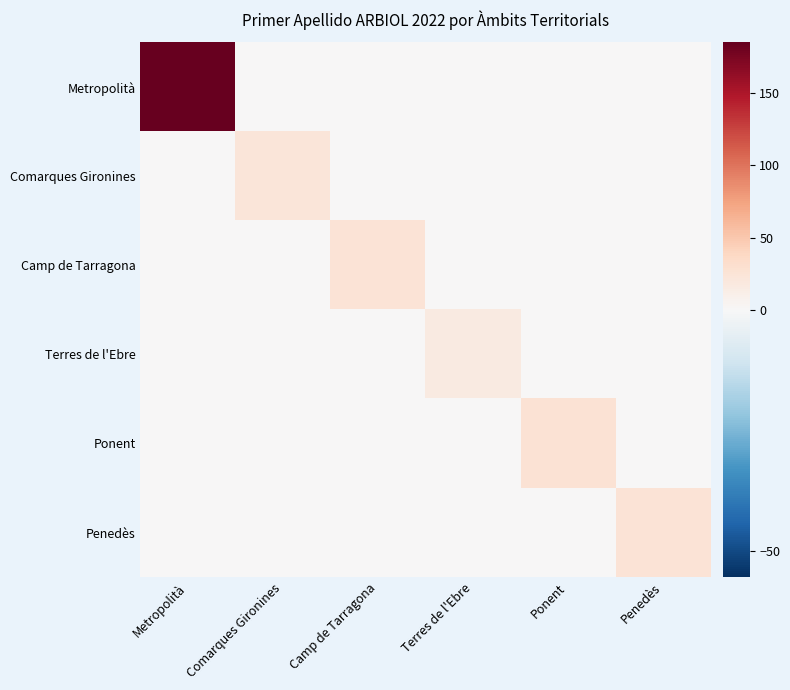

Which series has the largest range (max minus min)?

Metropolità